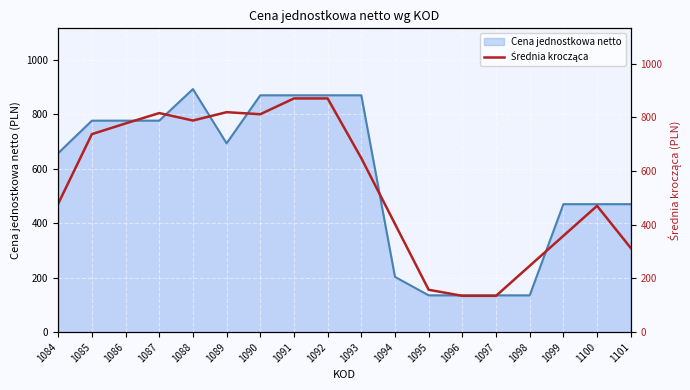

Which category has the highest value in the Cena jednostkowa netto series?

1088